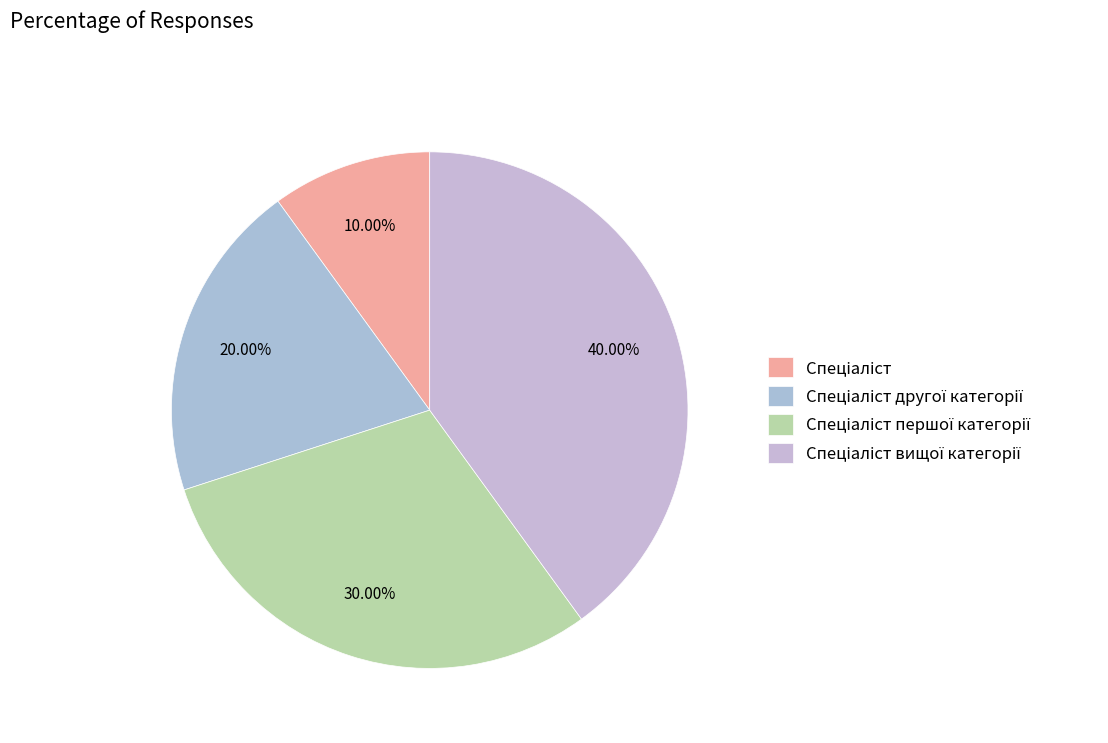

How much of the chart is everything except Спеціаліст вищої категорії?

60.0%